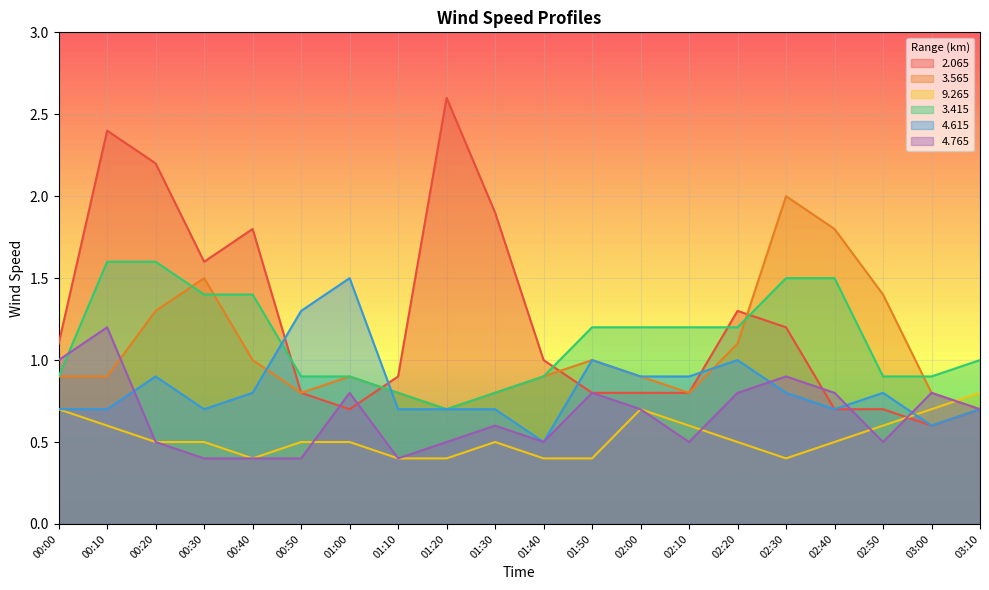

What position from the left is 03:00?

19